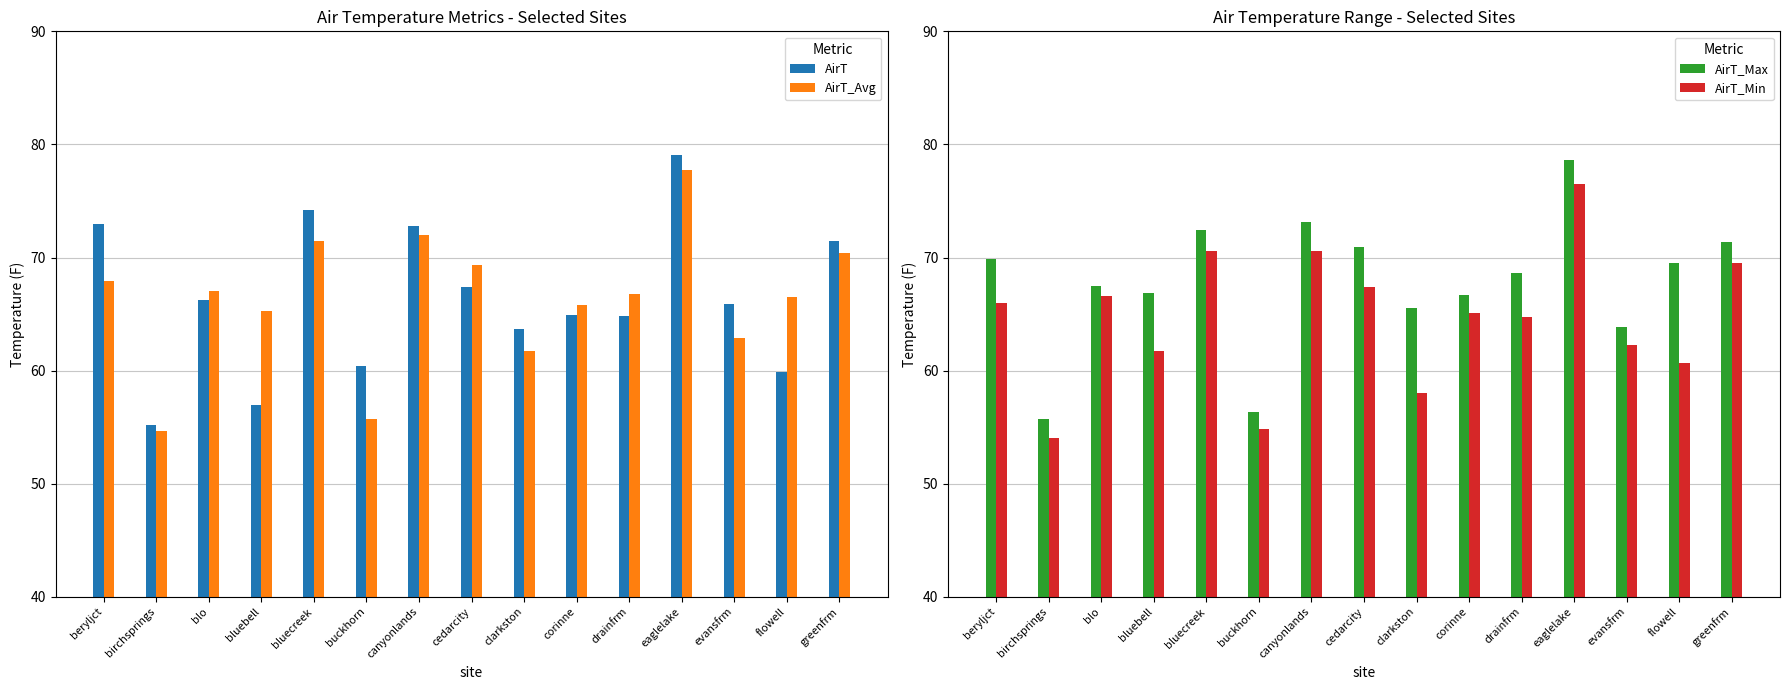

What is the sum of all AirT_Max values?

1016.9